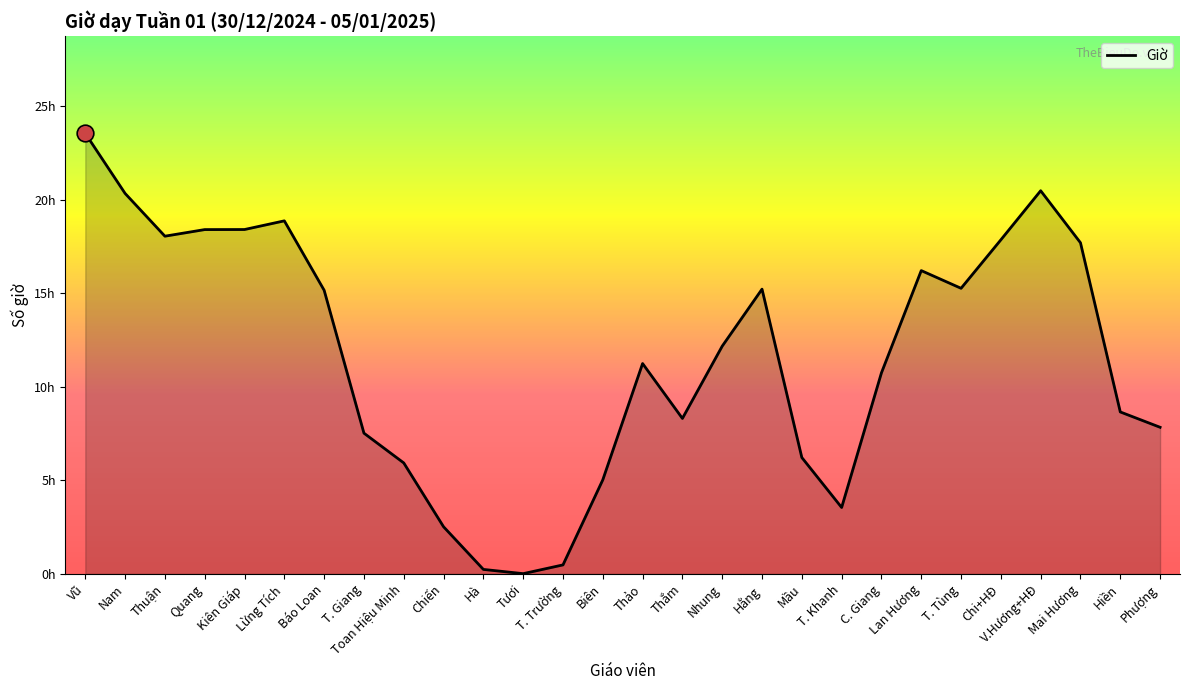

Where is the first local minimum?

Thuận